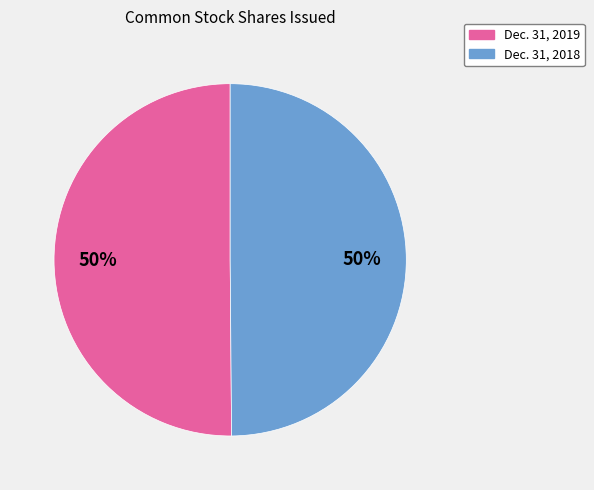

To the nearest percent, what is the average slice percentage?

50%